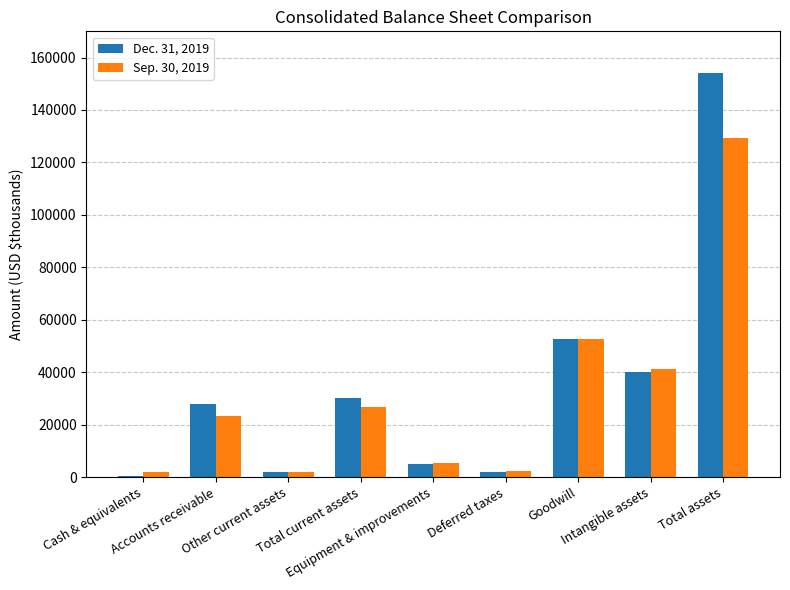

What is the greatest value displayed?

154140